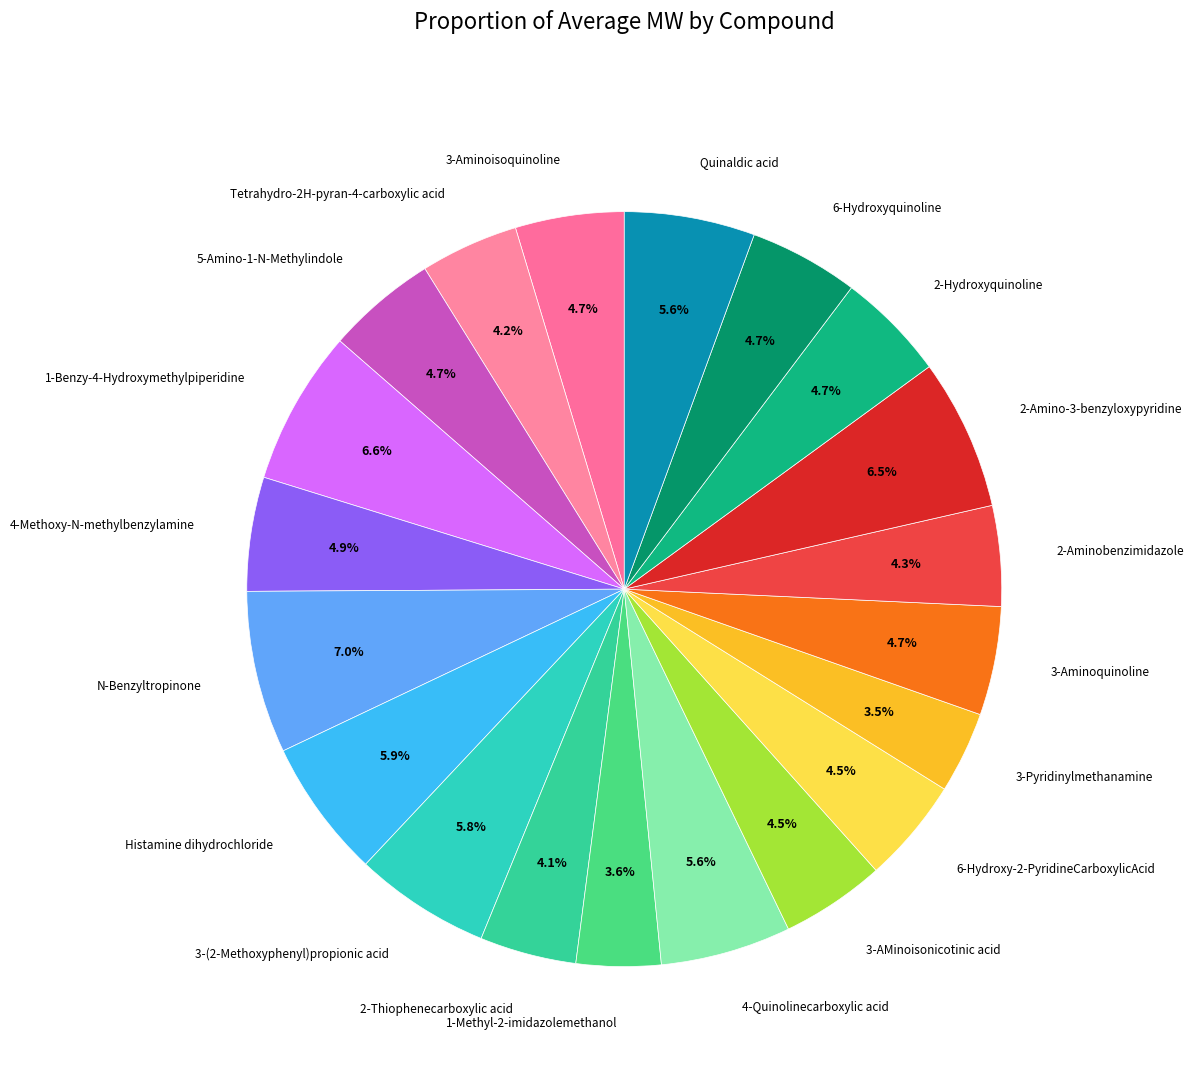

What is the largest slice in the pie chart?

N-Benzyltropinone